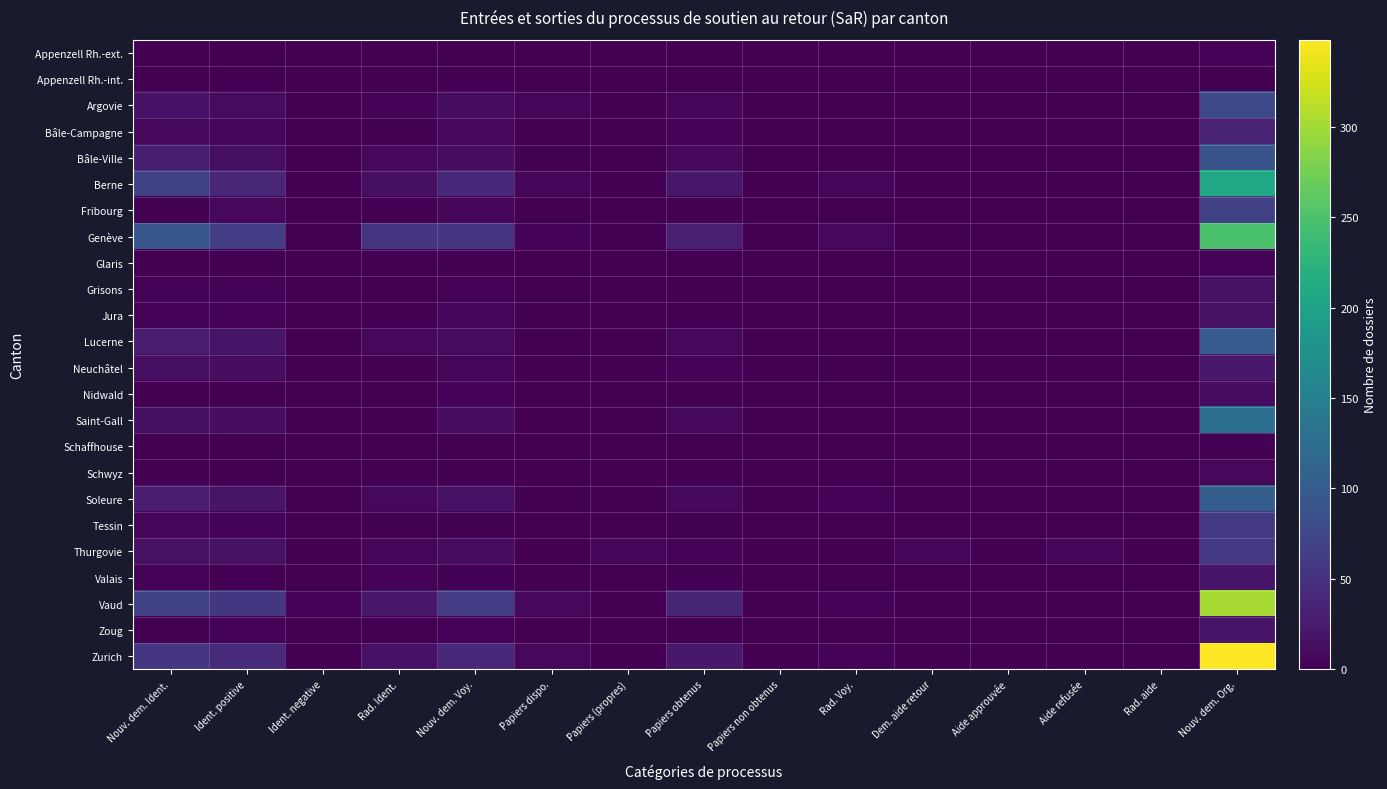

At which category is the sum across all series the highest?

Nouv. dem. Org.